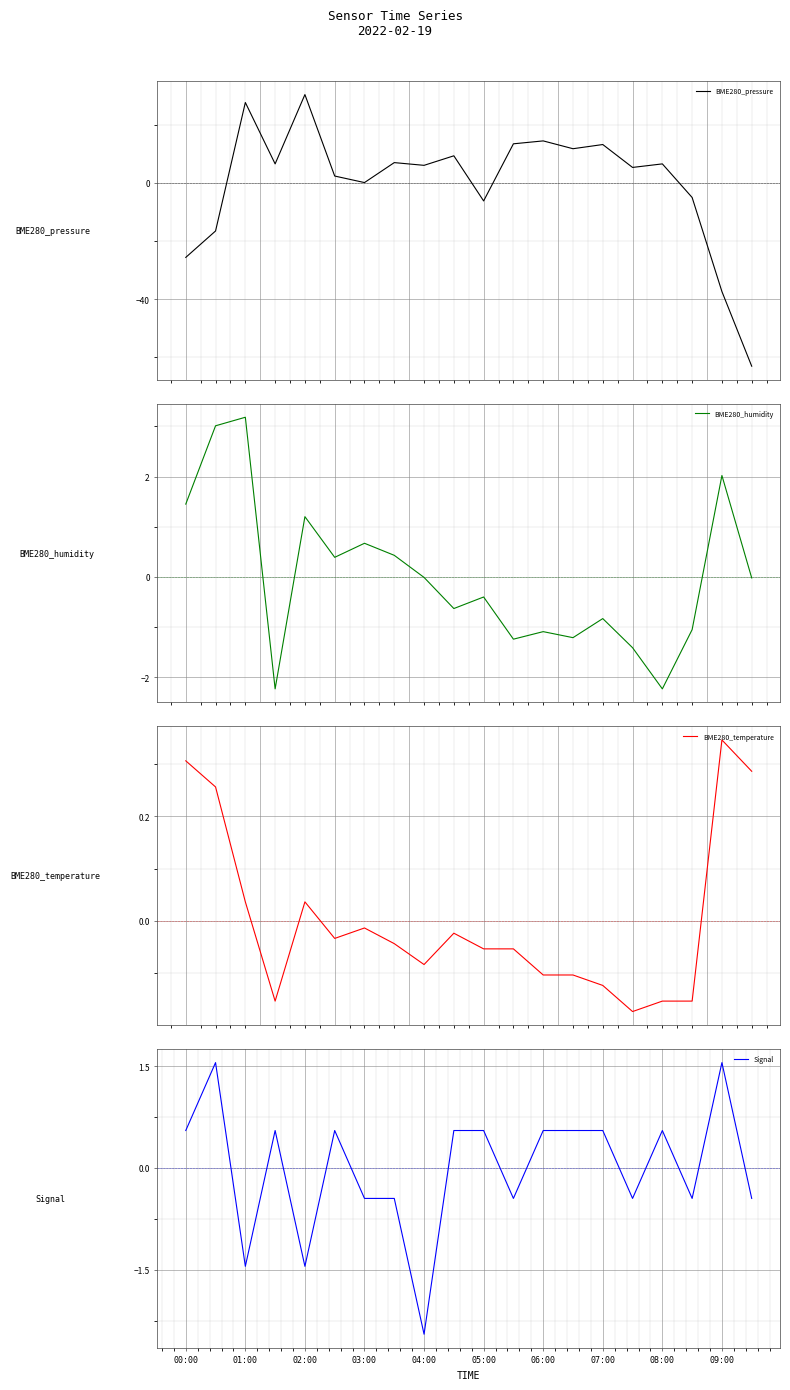

At which label does Signal first exceed 0?

00:00